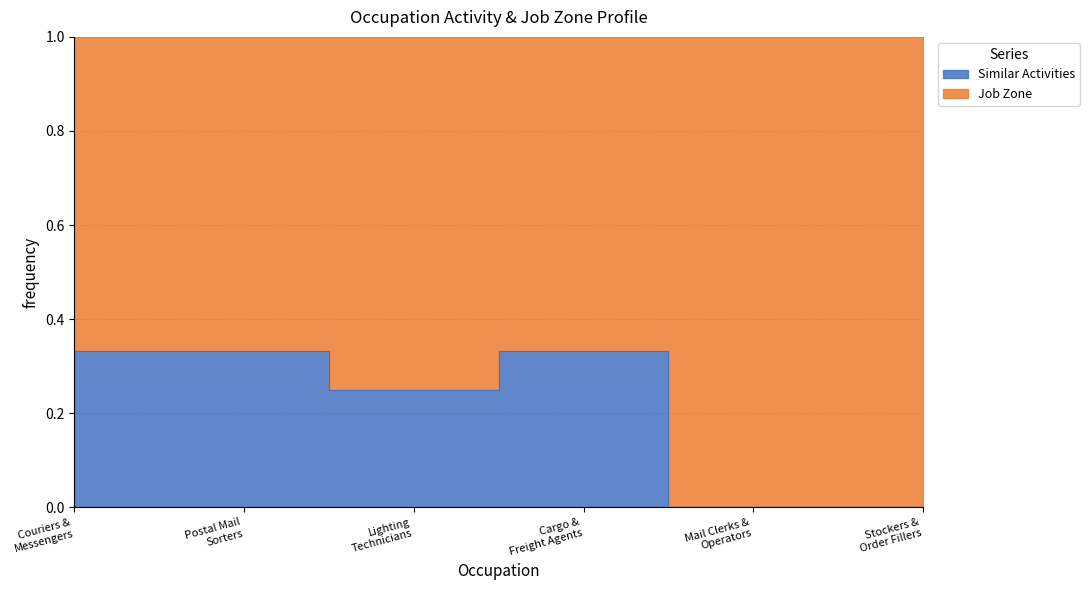

True or false: the data shows 0.3 at Cargo & Freight Agents.

True